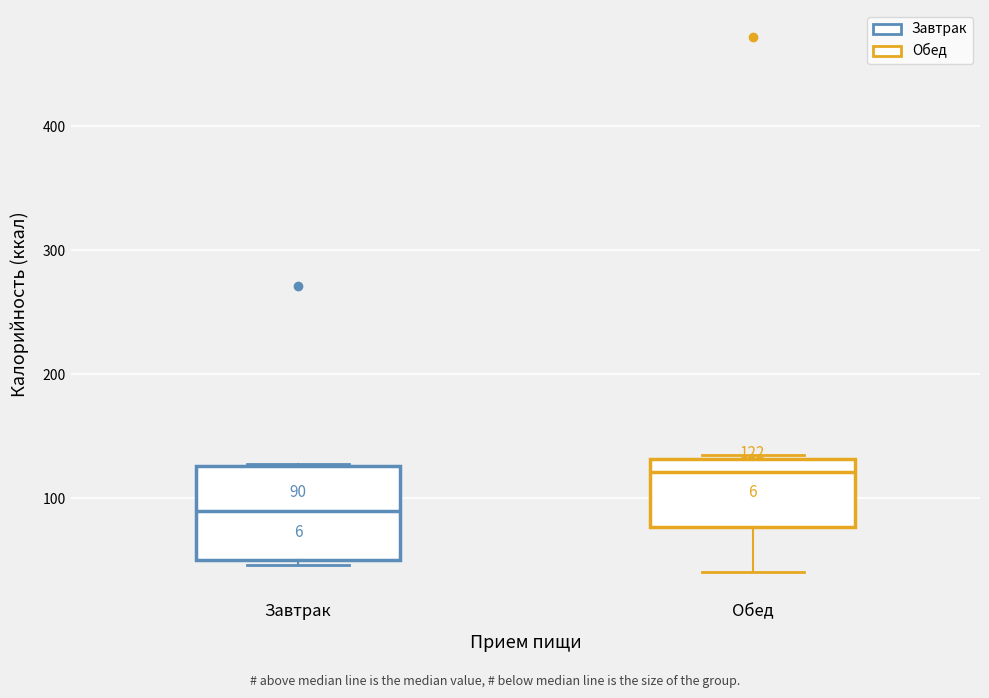

Comparing the boxes themselves (not the whiskers), which one is the tallest?

Завтрак